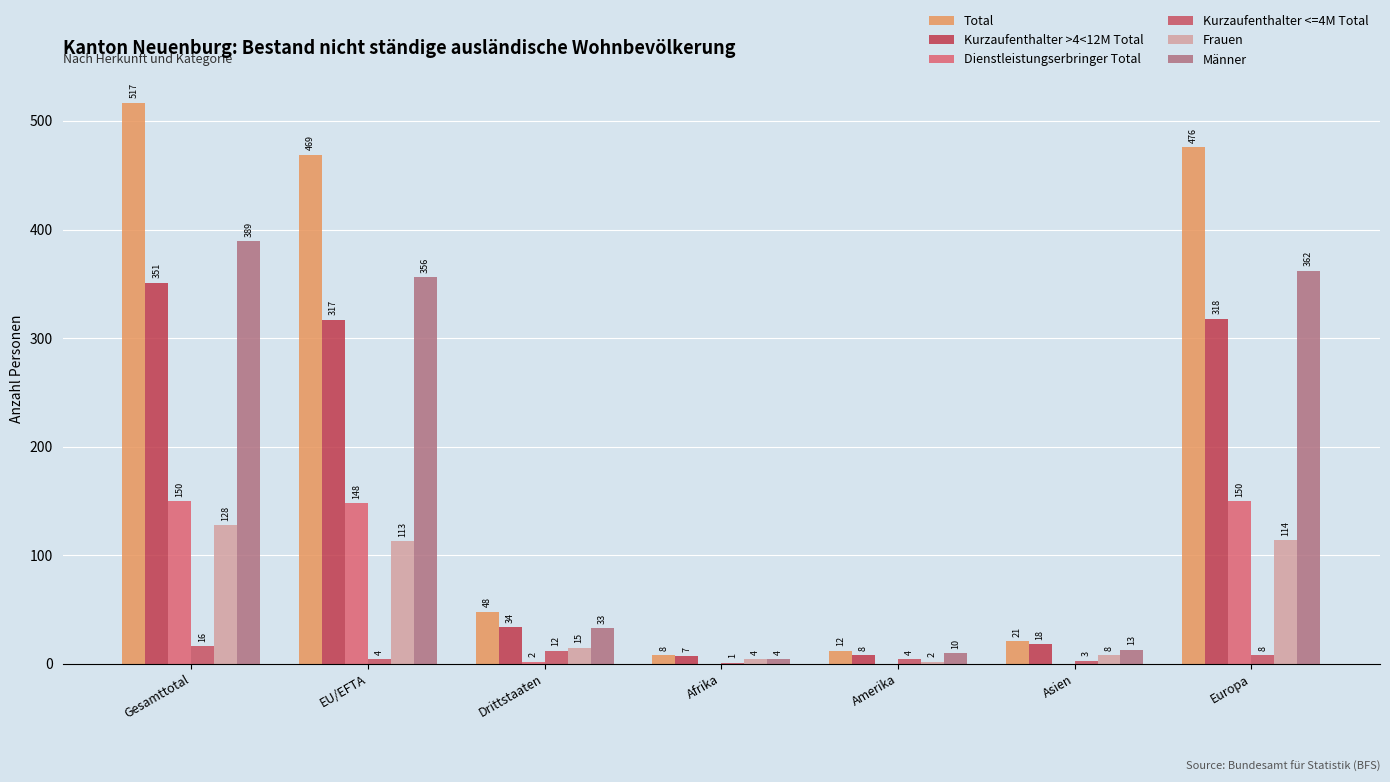

The value of Kurzaufenthalter >4<12M Total at Drittstaaten is 10. True or false?

False